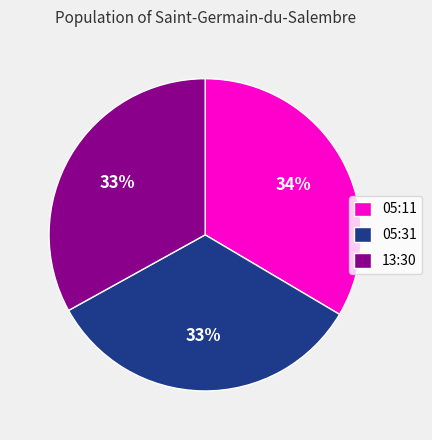

To the nearest percent, what is the combined percentage of 13:30 and 05:11?

67%